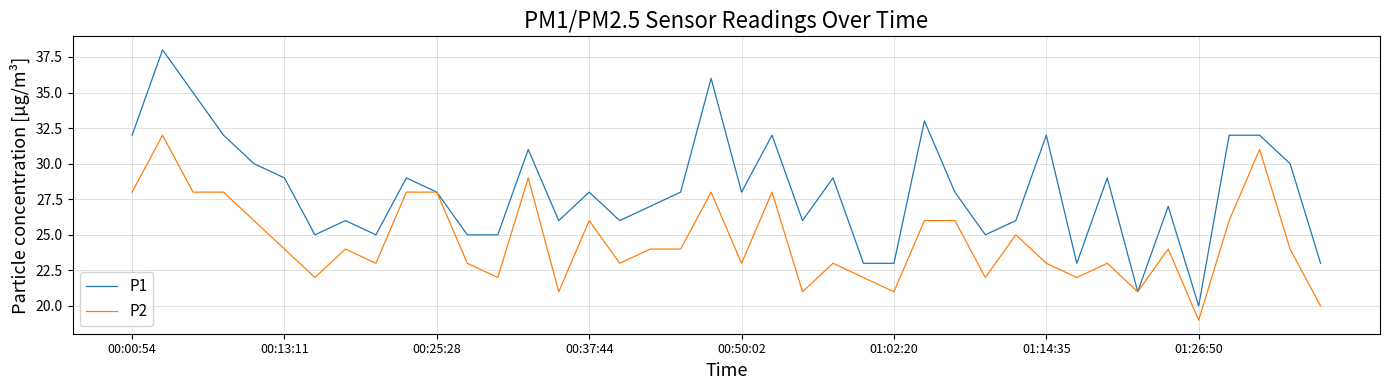

List the series in order of their peak value, highest first.

P1, P2